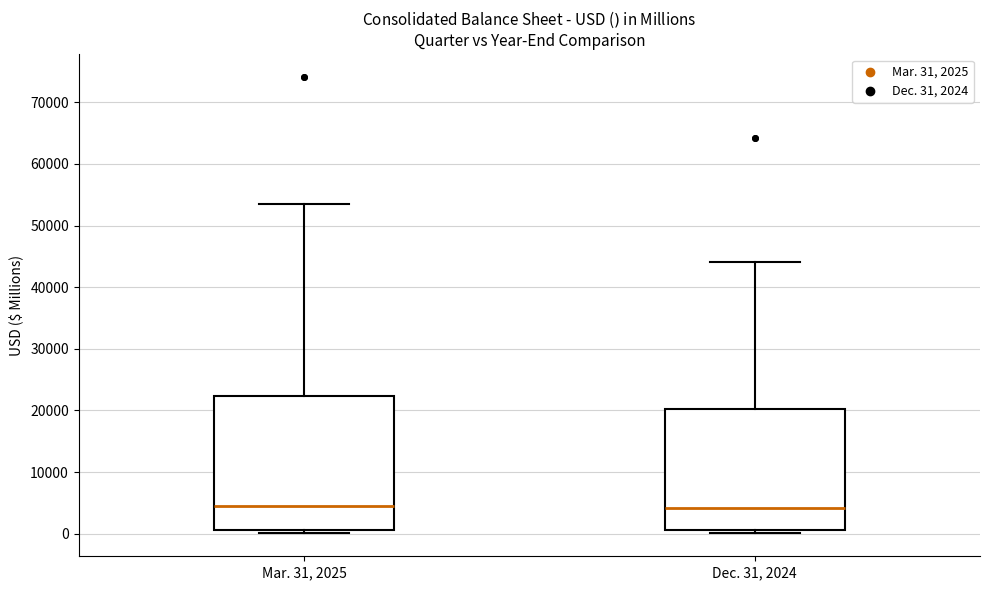

Comparing the boxes themselves (not the whiskers), which one is the tallest?

Mar. 31, 2025